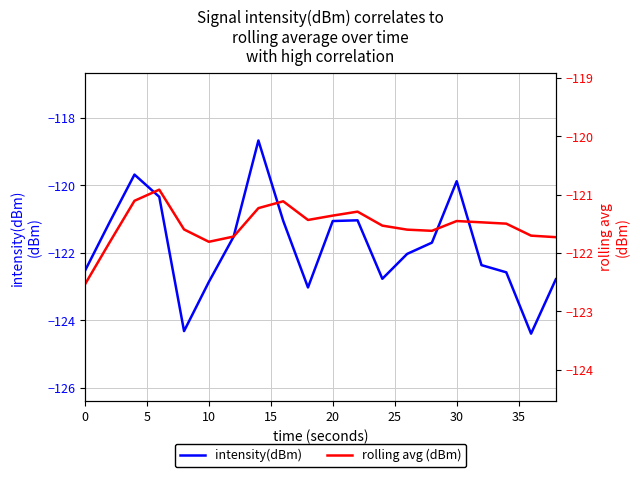

How many distinct data groups are displayed?

2